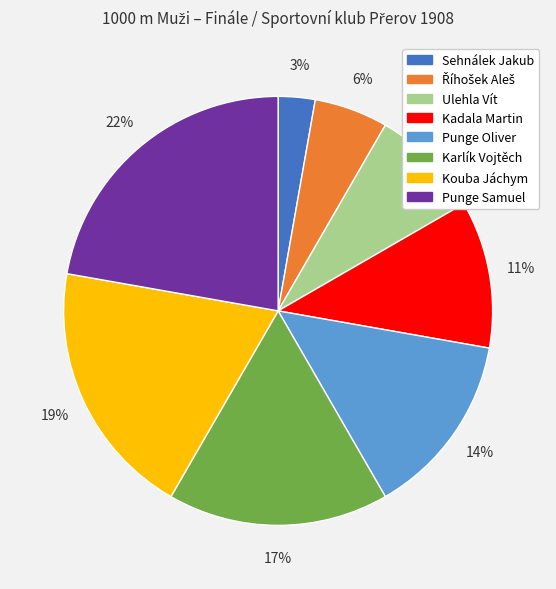

To the nearest percent, what is the average slice percentage?

12%